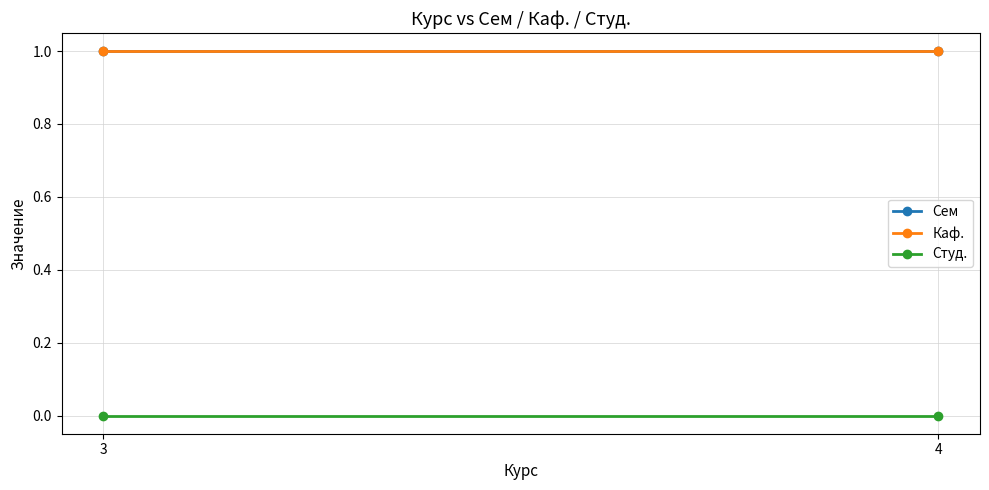

How many distinct data groups are displayed?

3